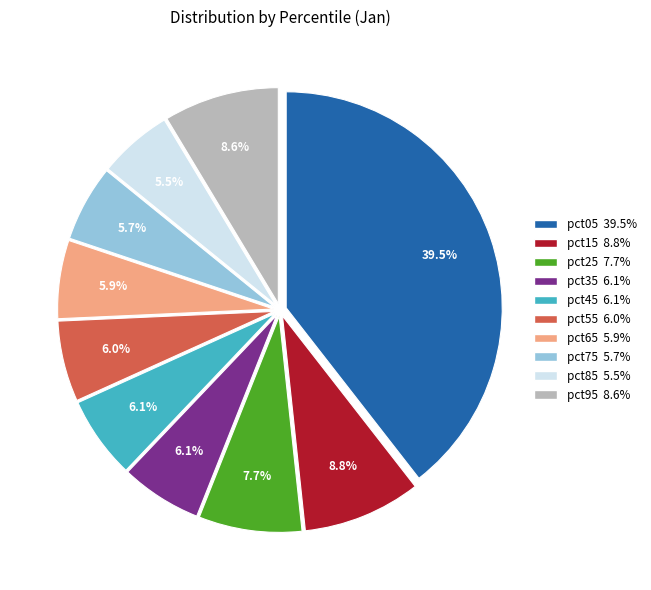

To the nearest percent, what portion does pct45 represent?

6%